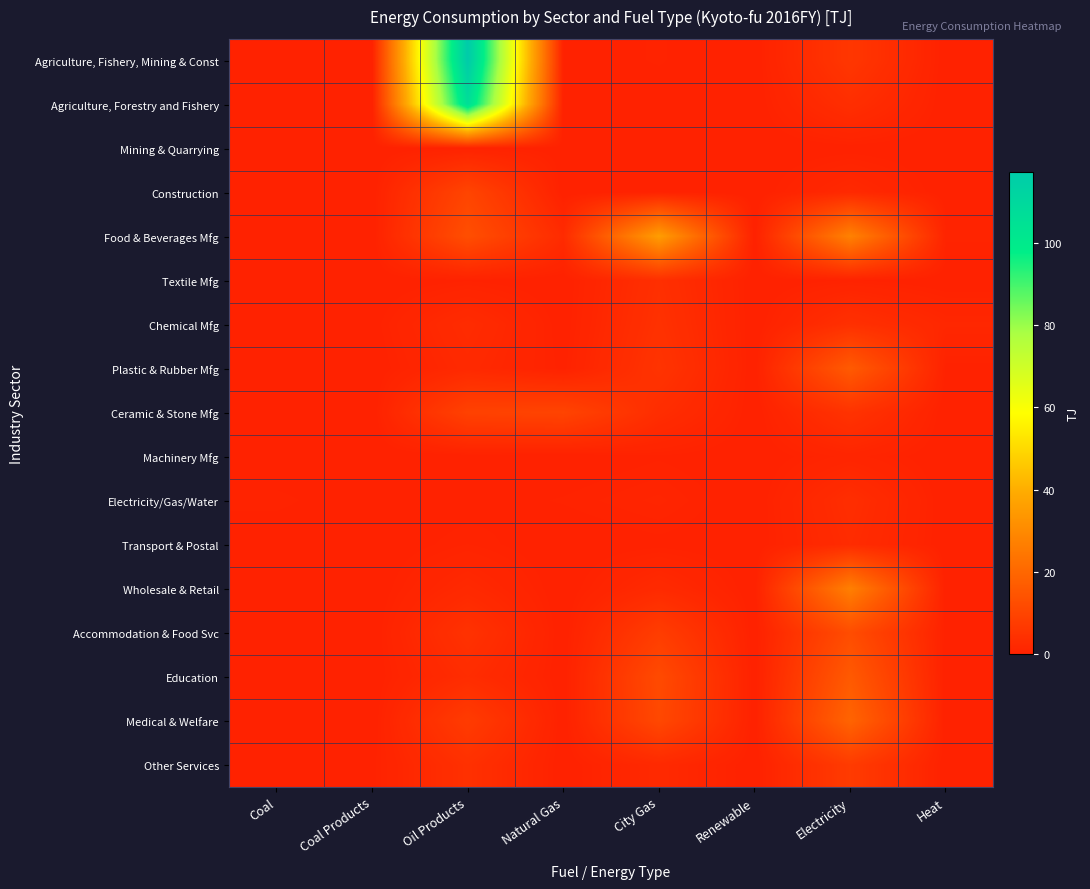

Which series changed the most between Coal Products and City Gas?

Food & Beverages Mfg